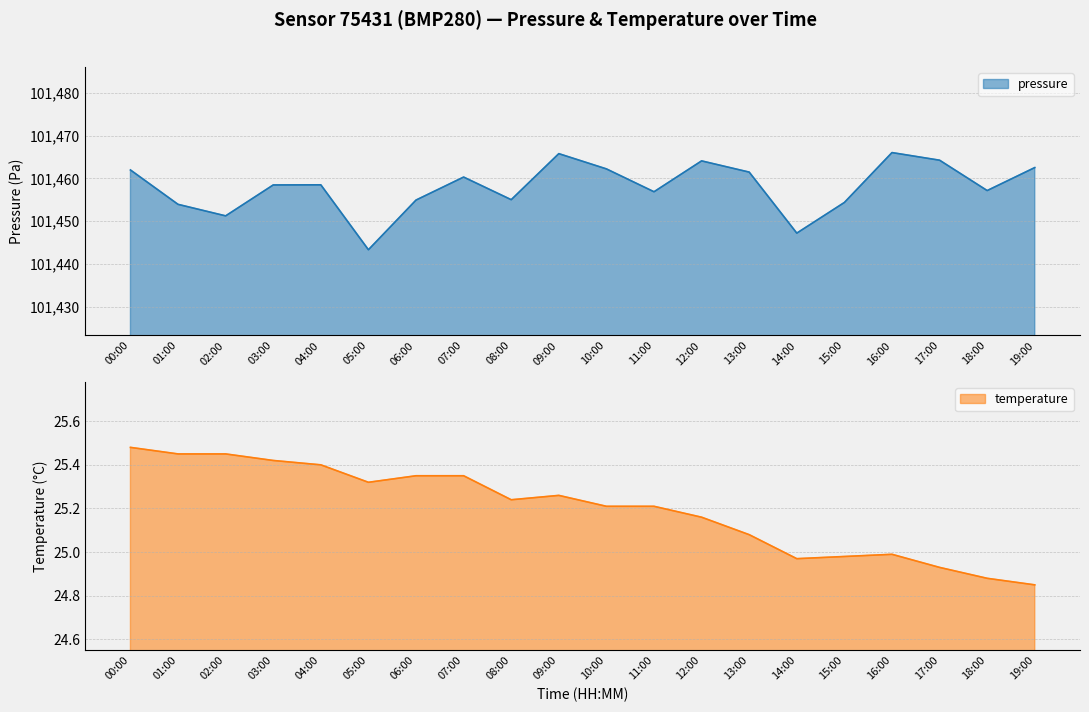

At which label does temperature first exceed 25?

00:00